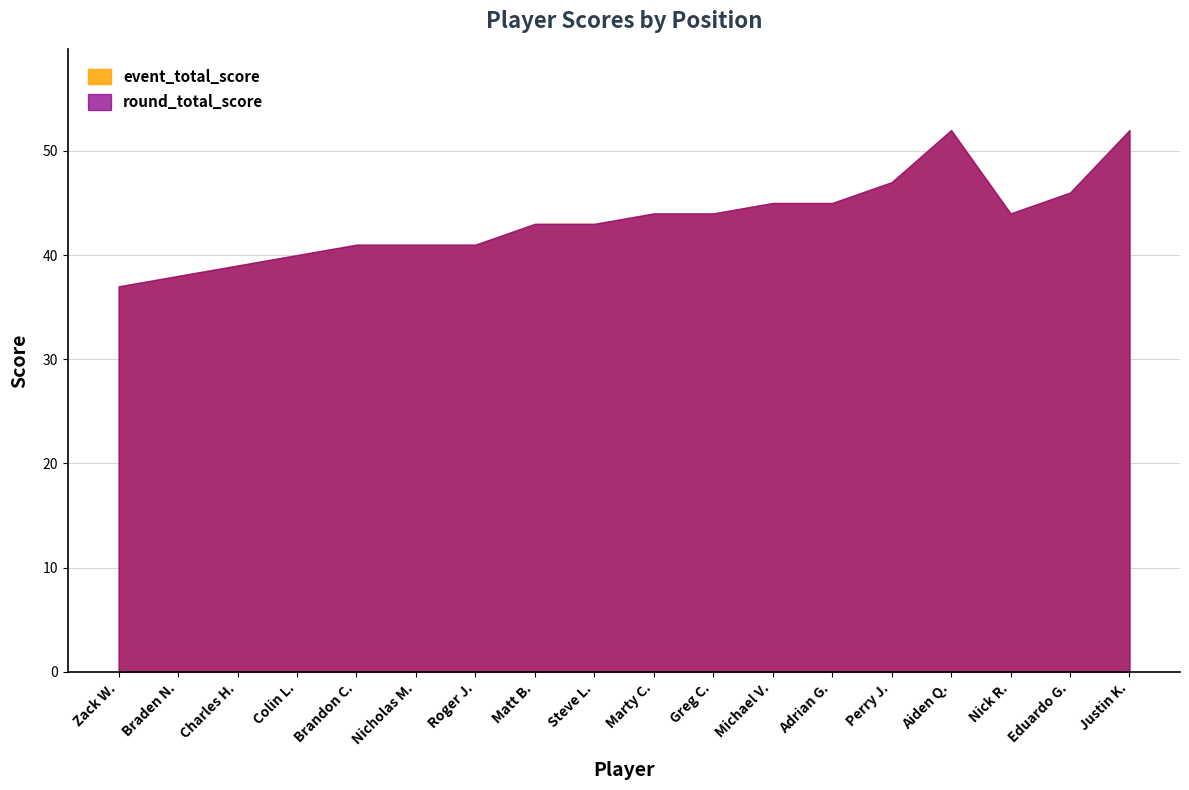

Rank the series by their maximum value, from highest to lowest.

event_total_score, round_total_score